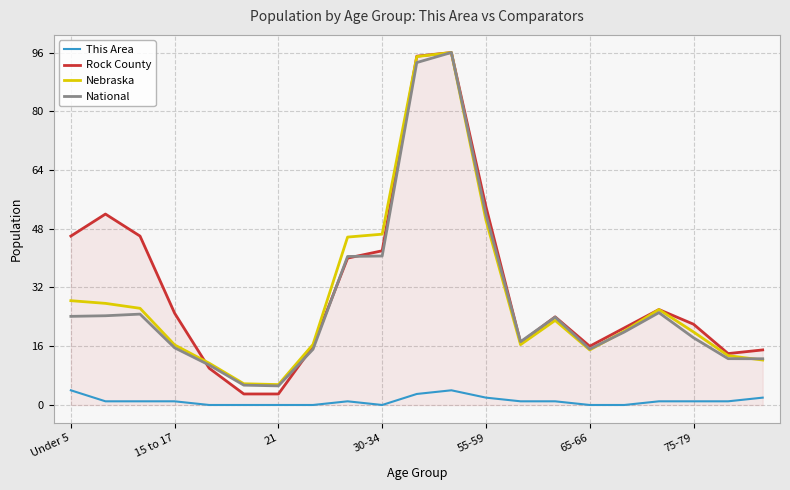

What is the minimum value for National?

5.2